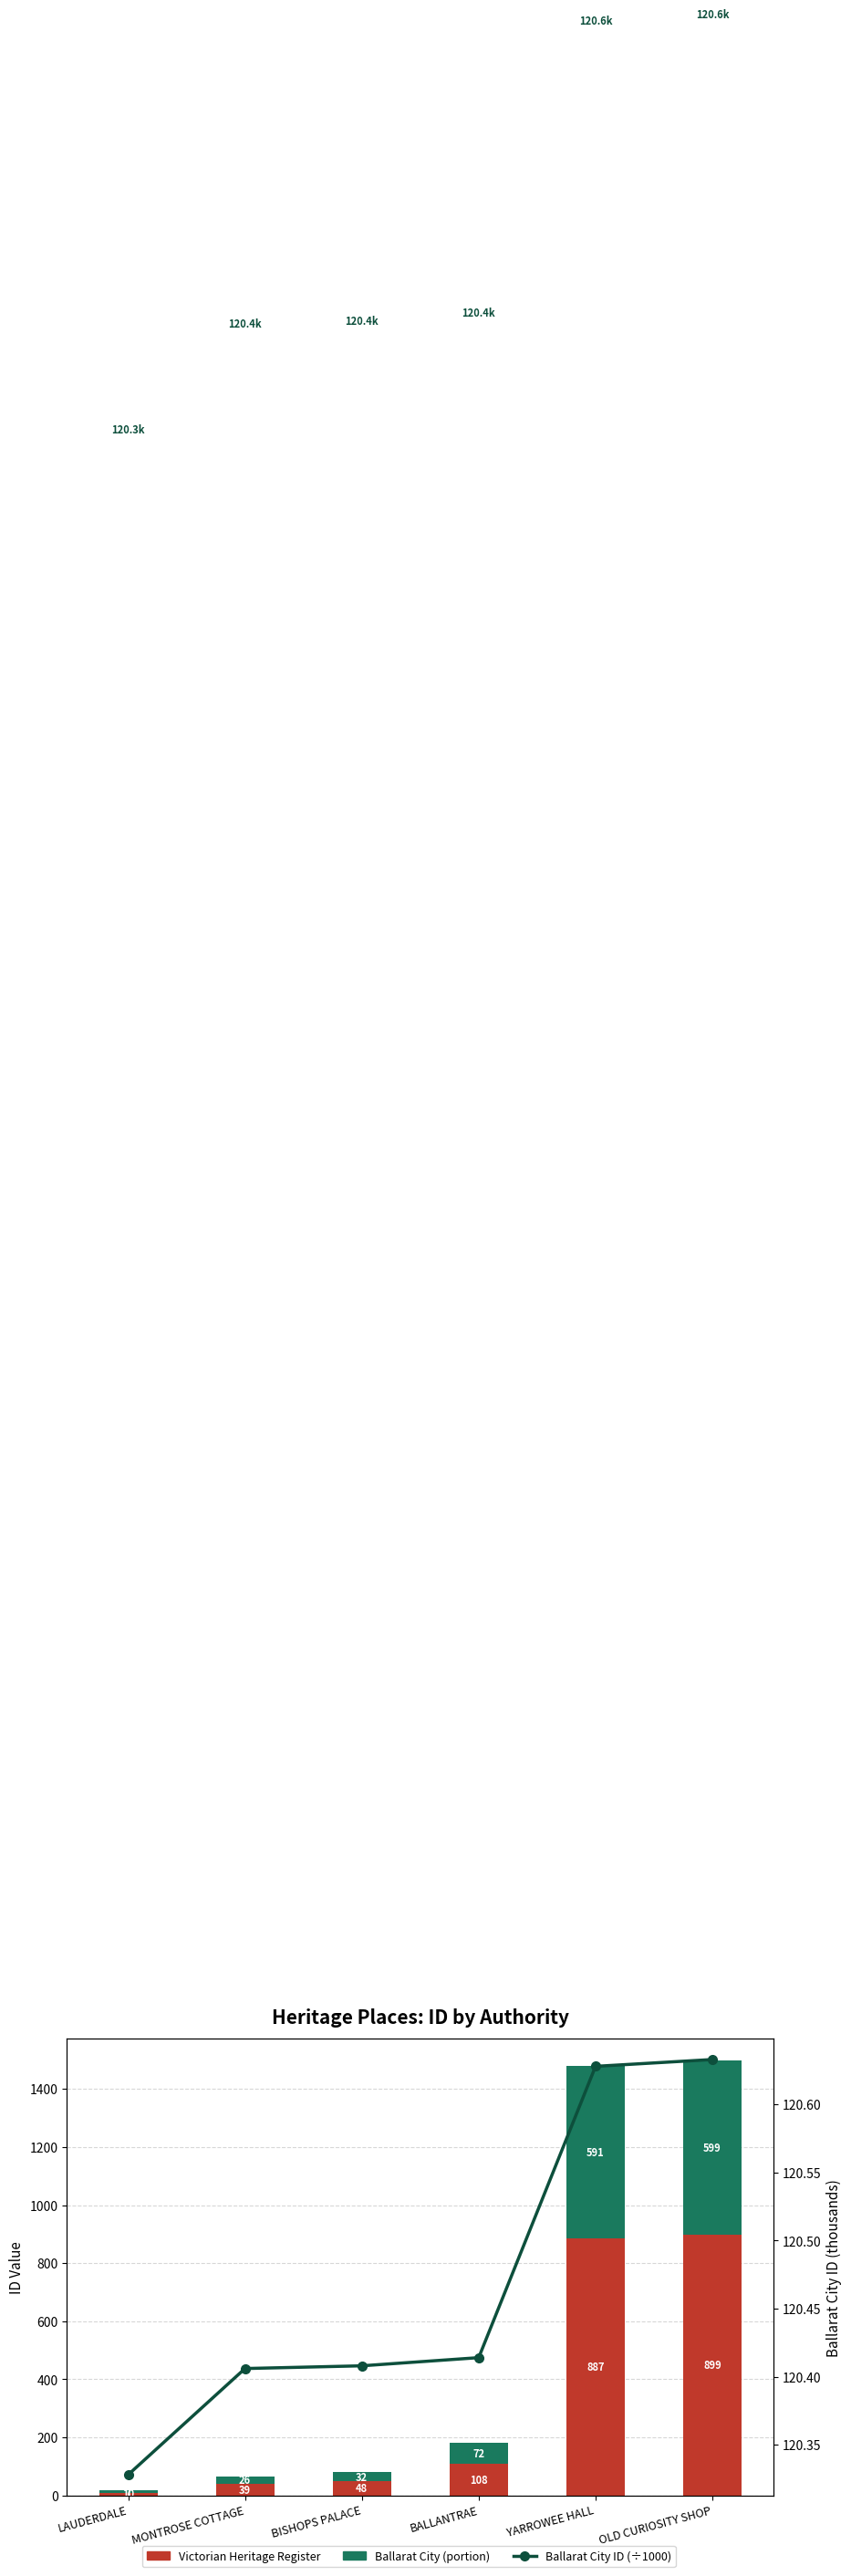

Where is Ballarat City (portion) nearest to the value 303?

BALLANTRAE